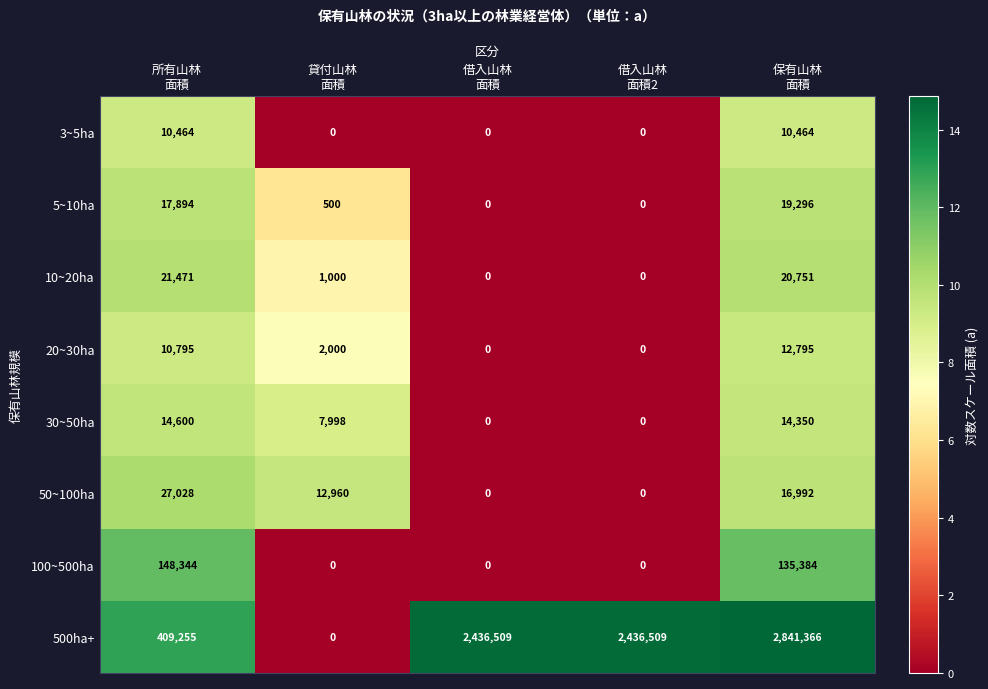

How many series are shown in this chart?

8